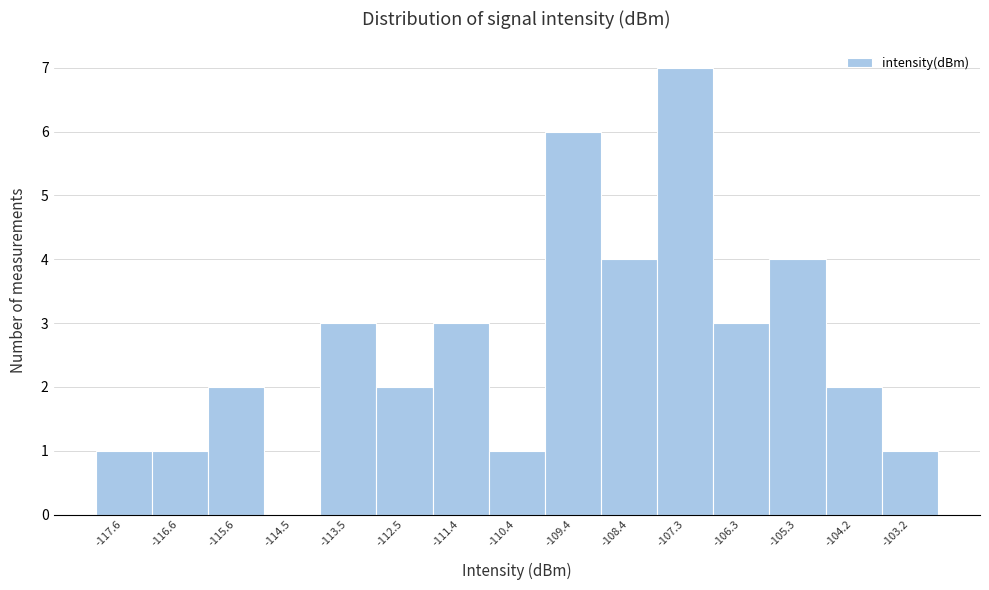

Reading left to right, list every bar in this chart as the range it spans on the x-axis followed by its height. Neither the bar edges nor the heights are printed on the chart, so give them approximately, as read against the axes.

-118.2 to -117.2: 1
-117.2 to -116.0: 1
-116.0 to -115.0: 2
-115.0 to -114.0: 0
-114.0 to -113.0: 3
-113.0 to -112.0: 2
-112.0 to -111.0: 3
-111.0 to -109.8: 1
-109.8 to -108.8: 6
-108.8 to -107.8: 4
-107.8 to -106.8: 7
-106.8 to -105.8: 3
-105.8 to -104.8: 4
-104.8 to -103.8: 2
-103.8 to -102.6: 1